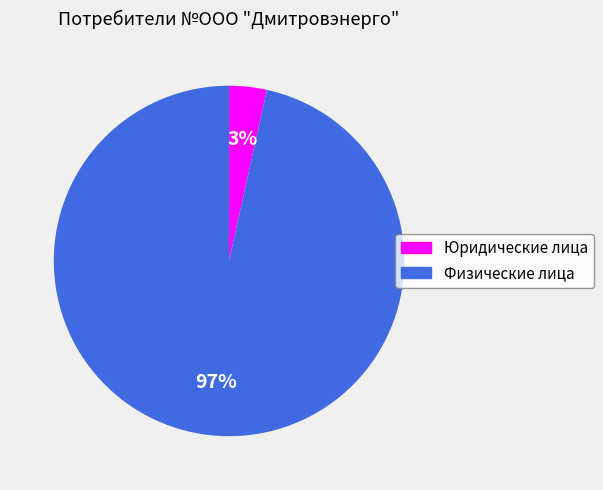

To the nearest percent, what is the combined percentage of Юридические лица and Физические лица?

100%